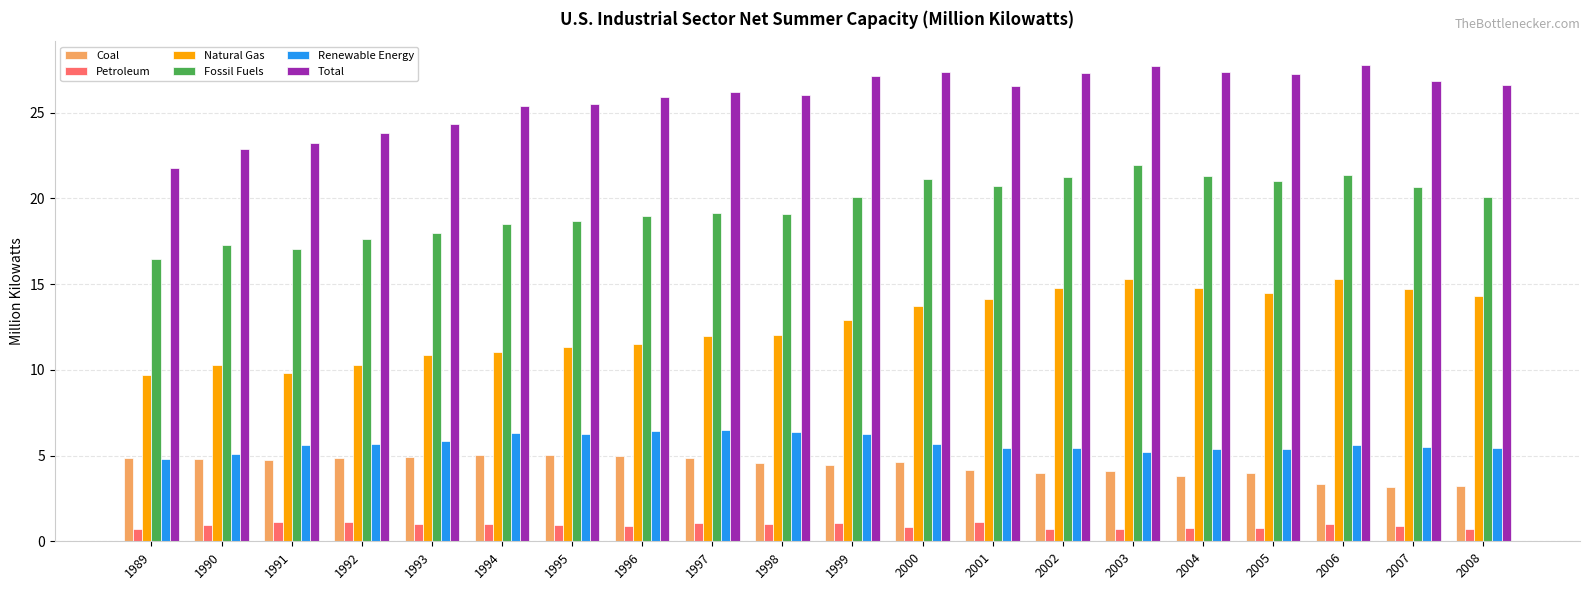

What is the smallest value displayed?

0.7